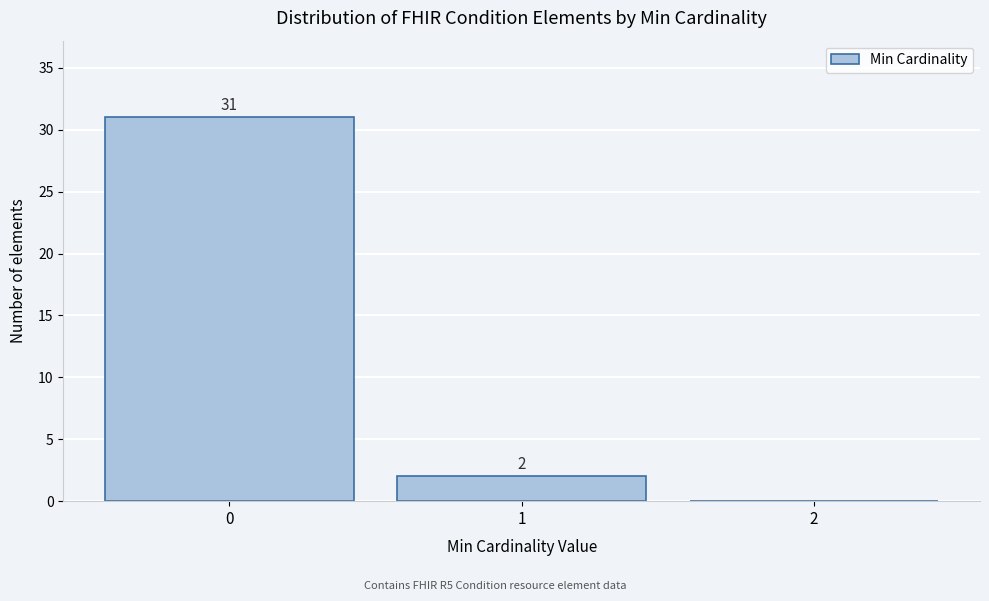

Which range on the x-axis has the tallest bar?

-0.5 to 0.5